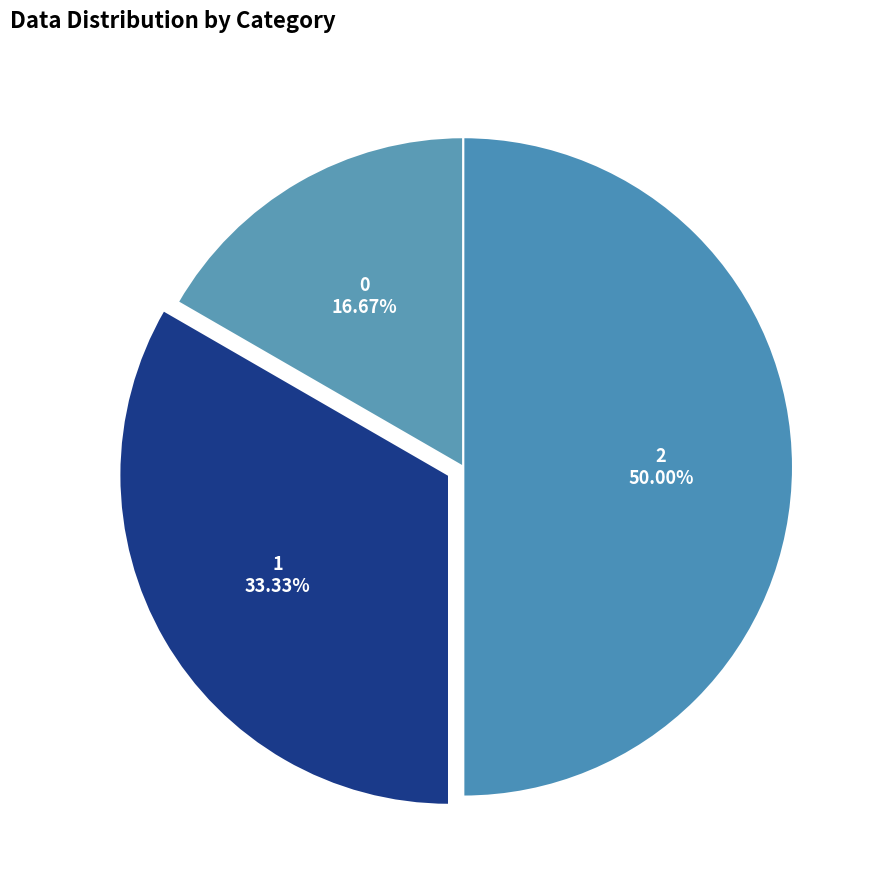

Count the number of slices in the pie.

3